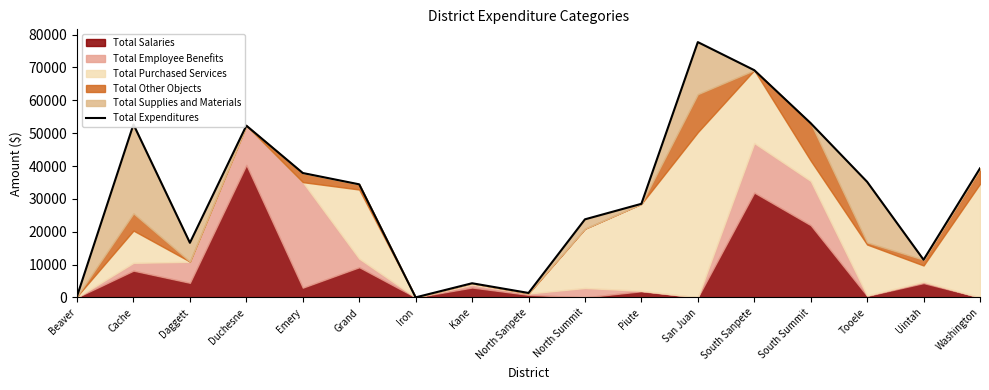

What is the difference between the values at North Sanpete and Grand?

33081.3